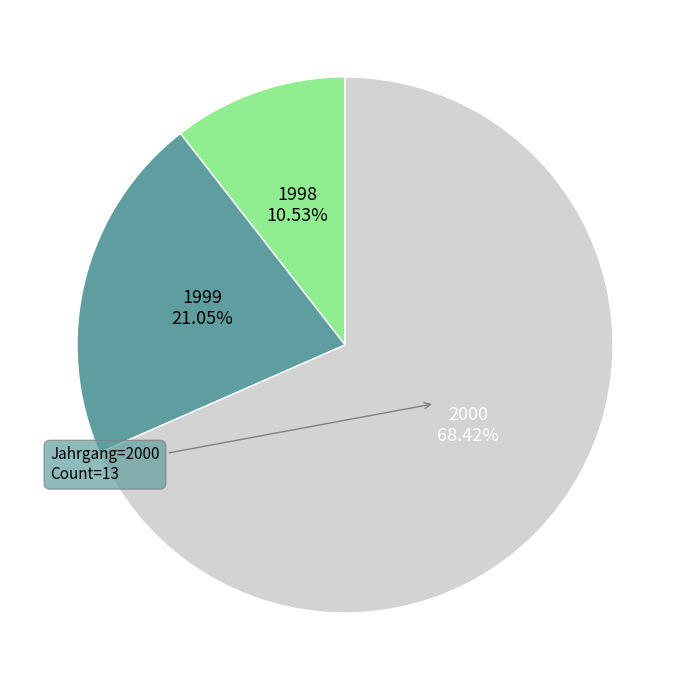

Which slice is the smallest?

1998